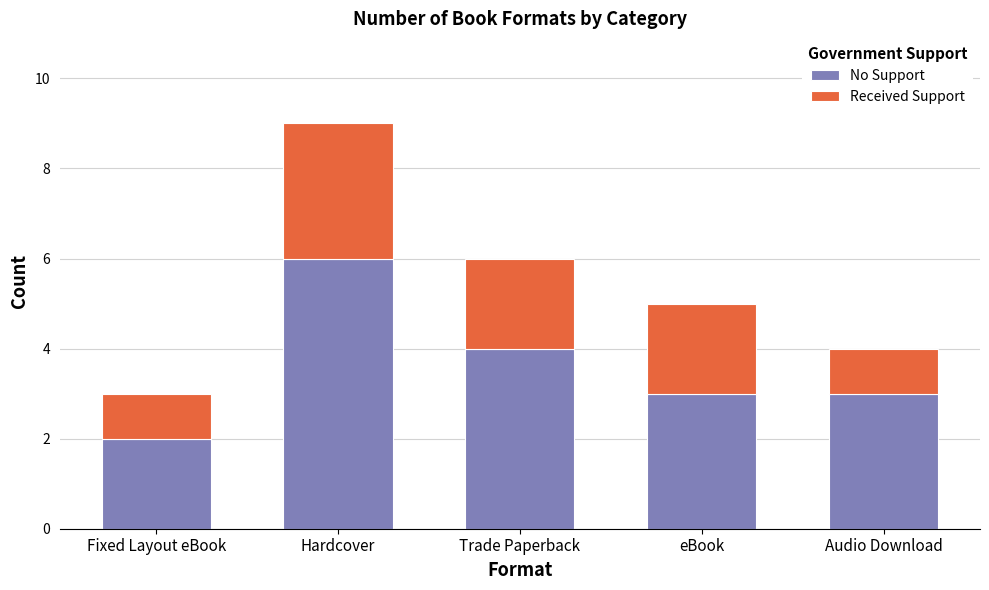

Where does the No Support series first go above 3?

Hardcover